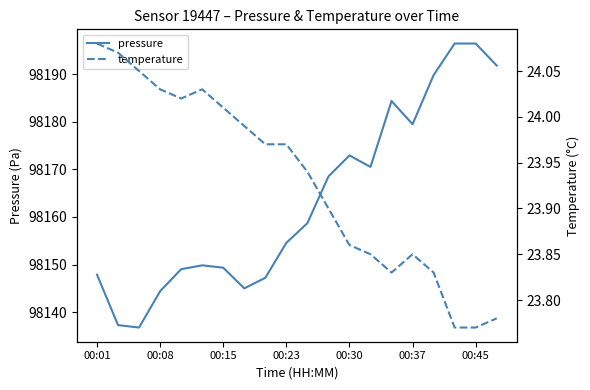

List the series in order of their overall mean, highest first.

pressure, temperature